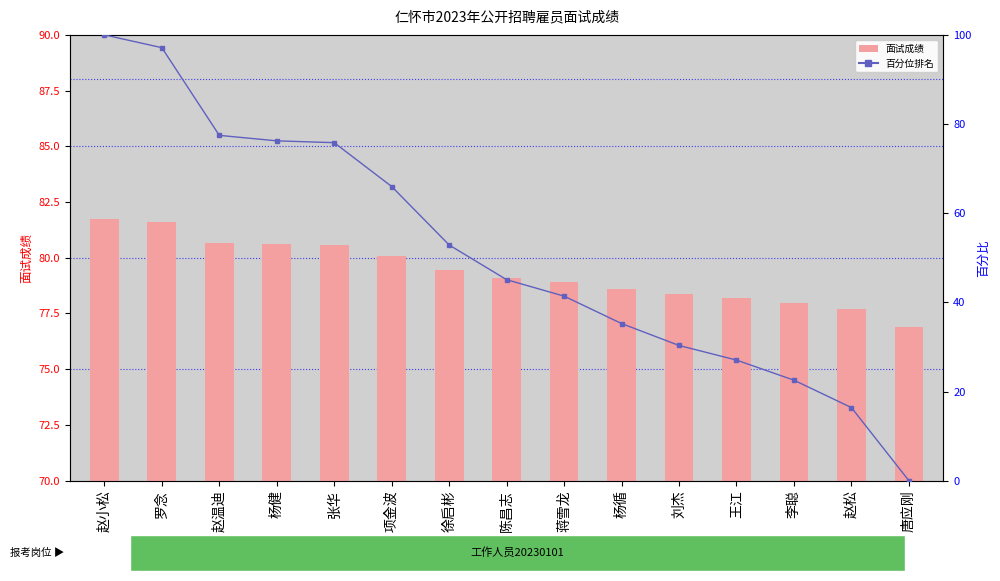

What is the spread (max minus min) of values at 徐启彬?

26.6